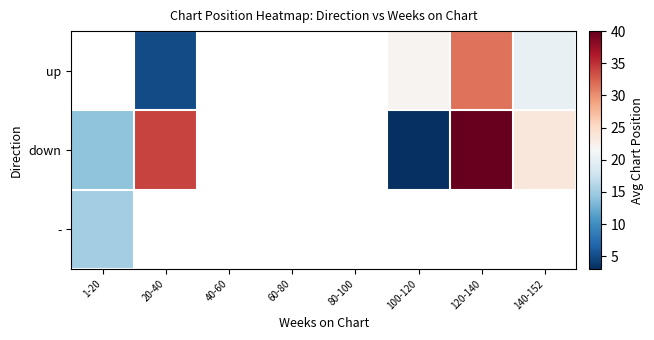

True or false: down has a value of 23.6 at 140-152.

True